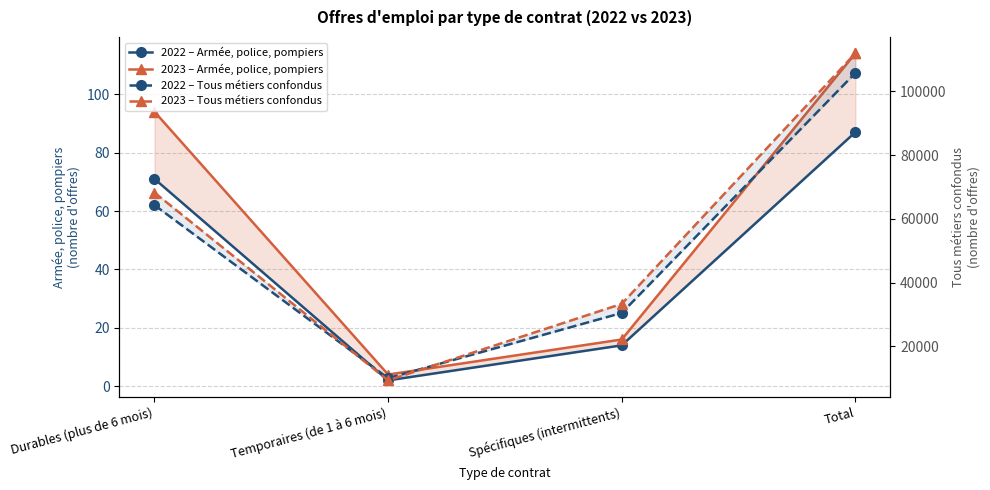

In 2022 – Tous métiers confondus, how many points are lower than both neighbors (excluding endpoints)?

1